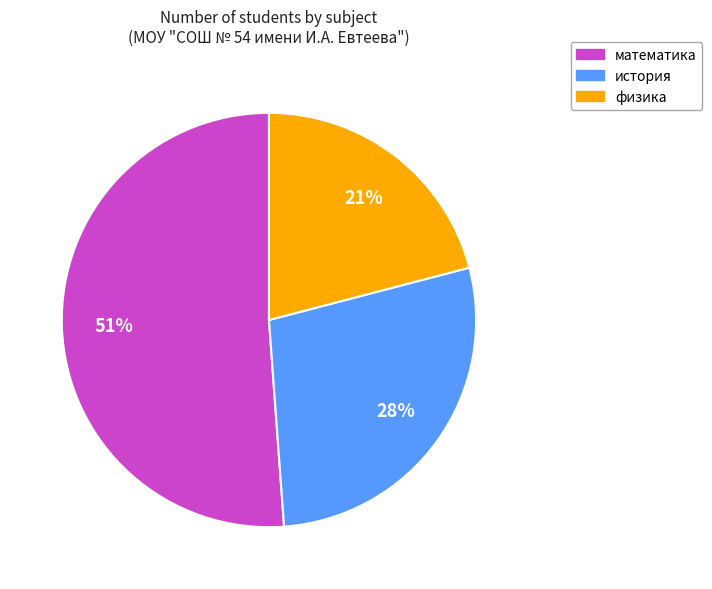

To the nearest percent, what percentage of the pie is математика?

51%